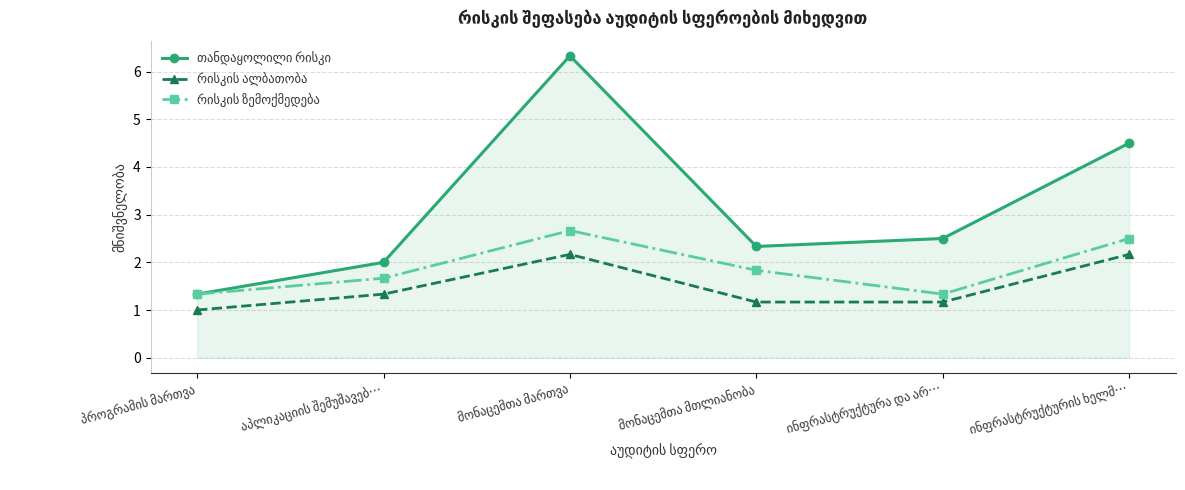

What is the greatest value displayed?

6.3